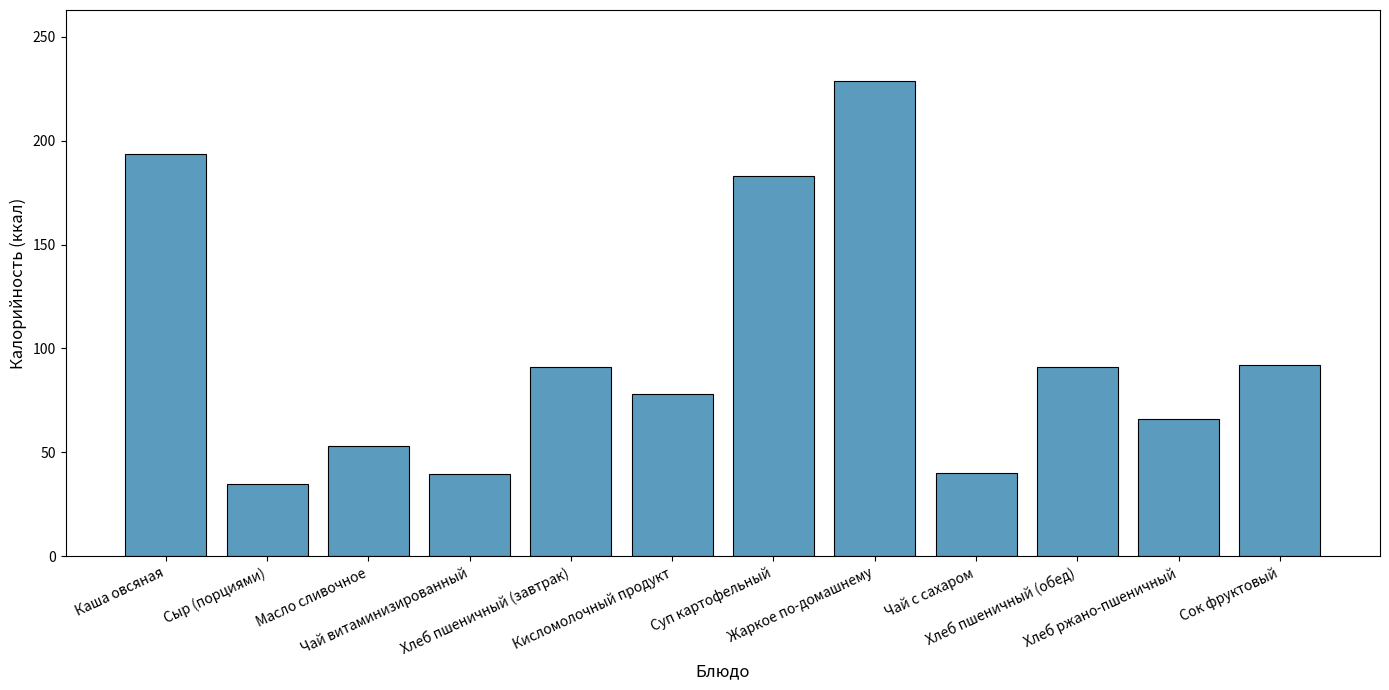

What is the label of the 9th bar from the left?

Чай с сахаром